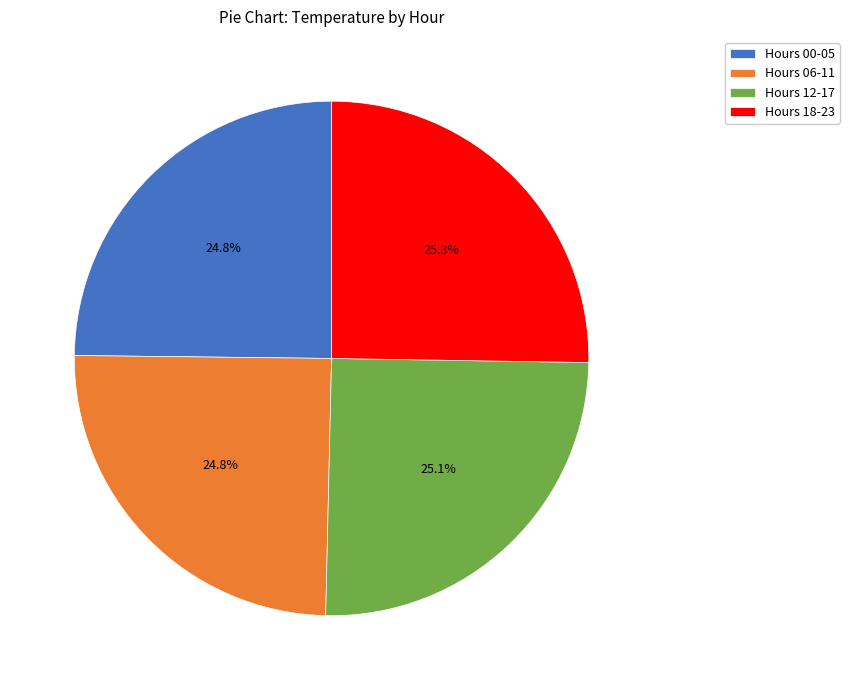

Does Hours 12-17 represent more than half of the total?

No